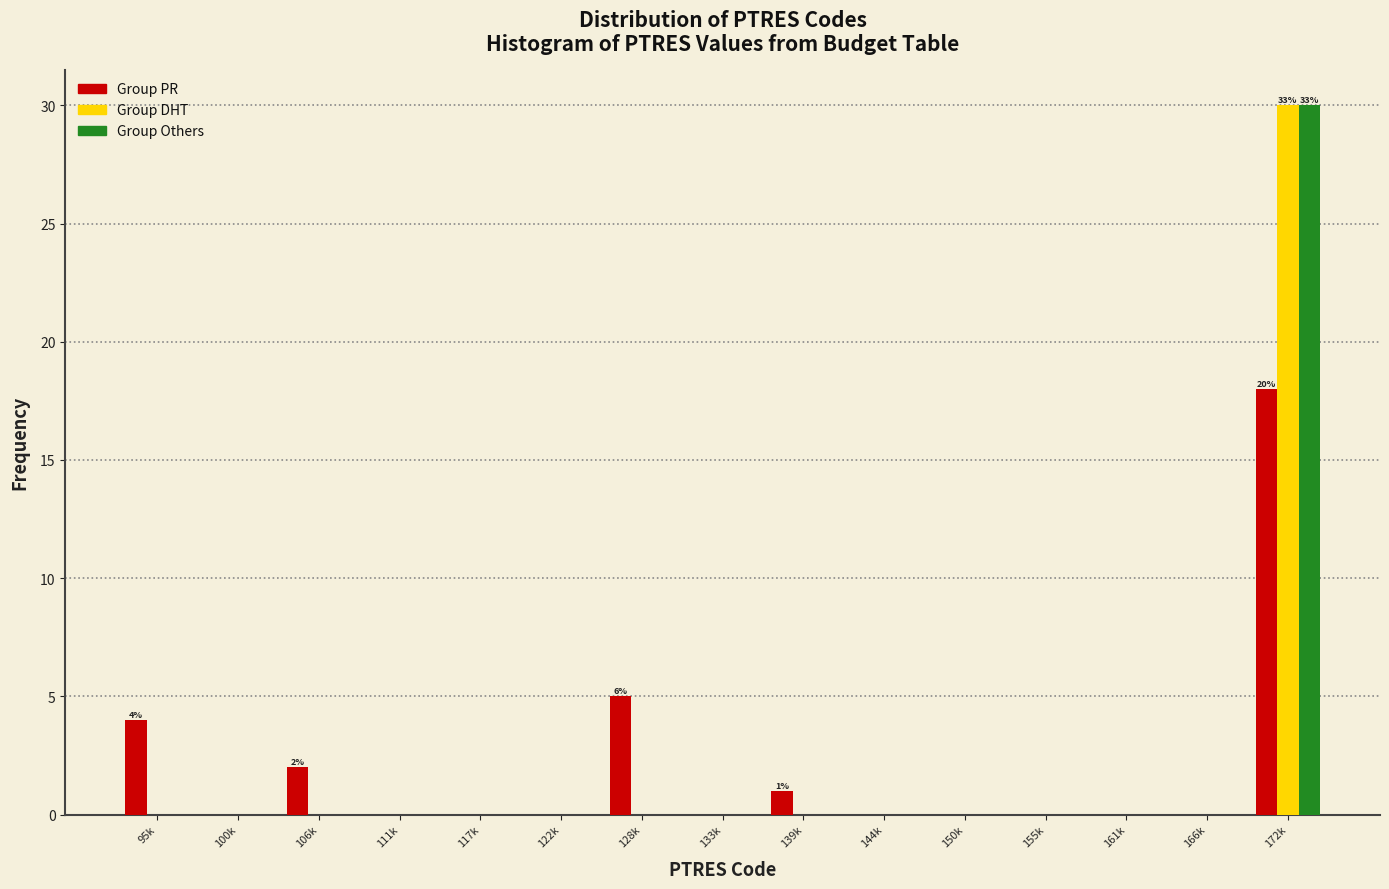

Which category has the highest value across all series?

172k